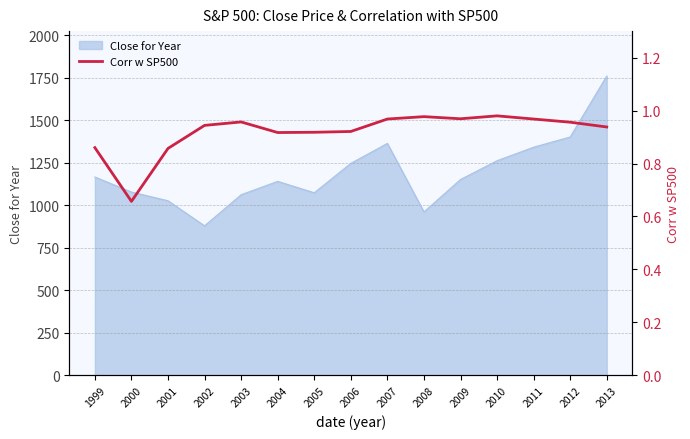

Is it true that the value at 2000 is 0.4?

False